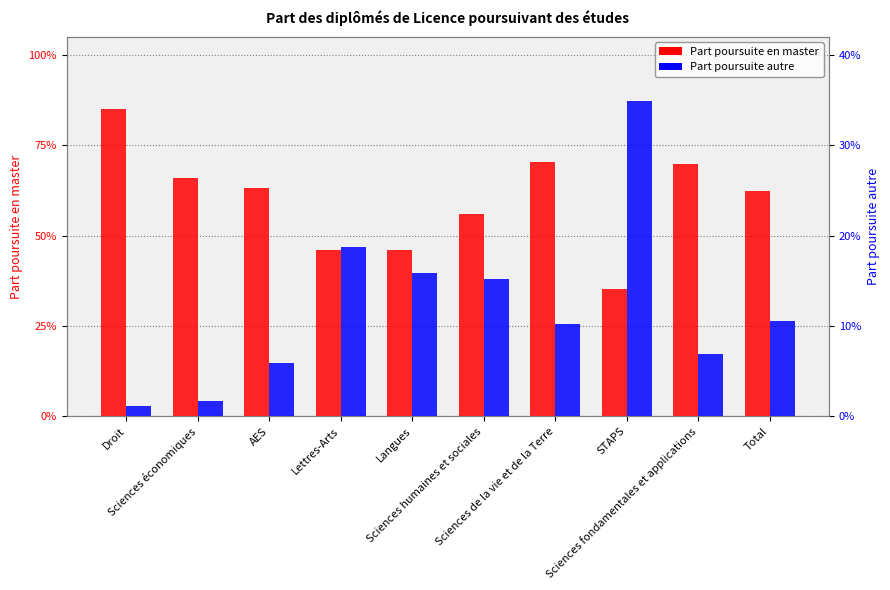

How many bars are there in total?

20